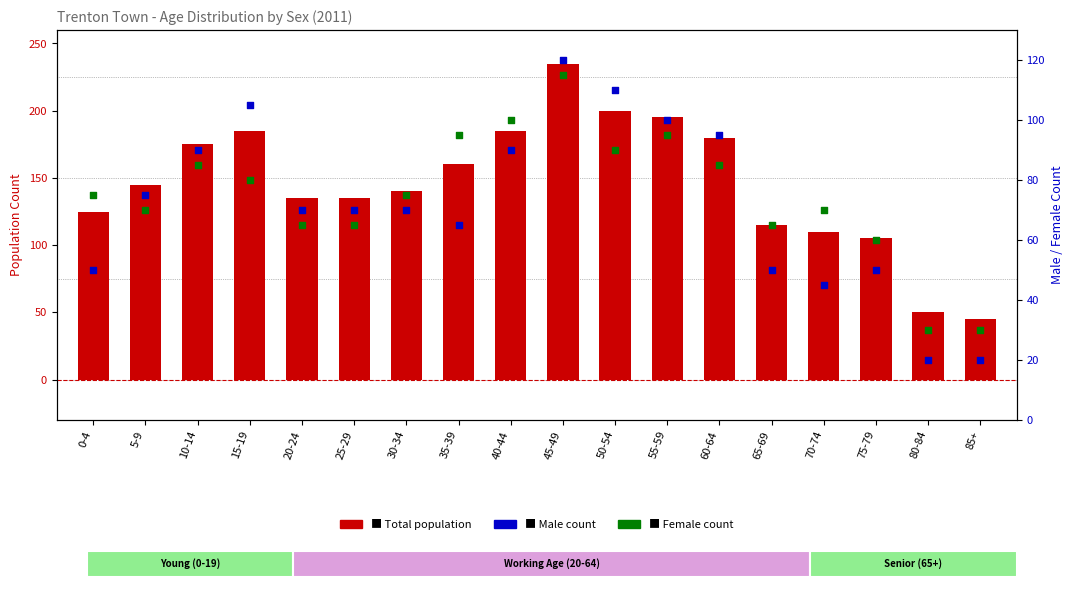

At which category is the sum across all series the highest?

45-49